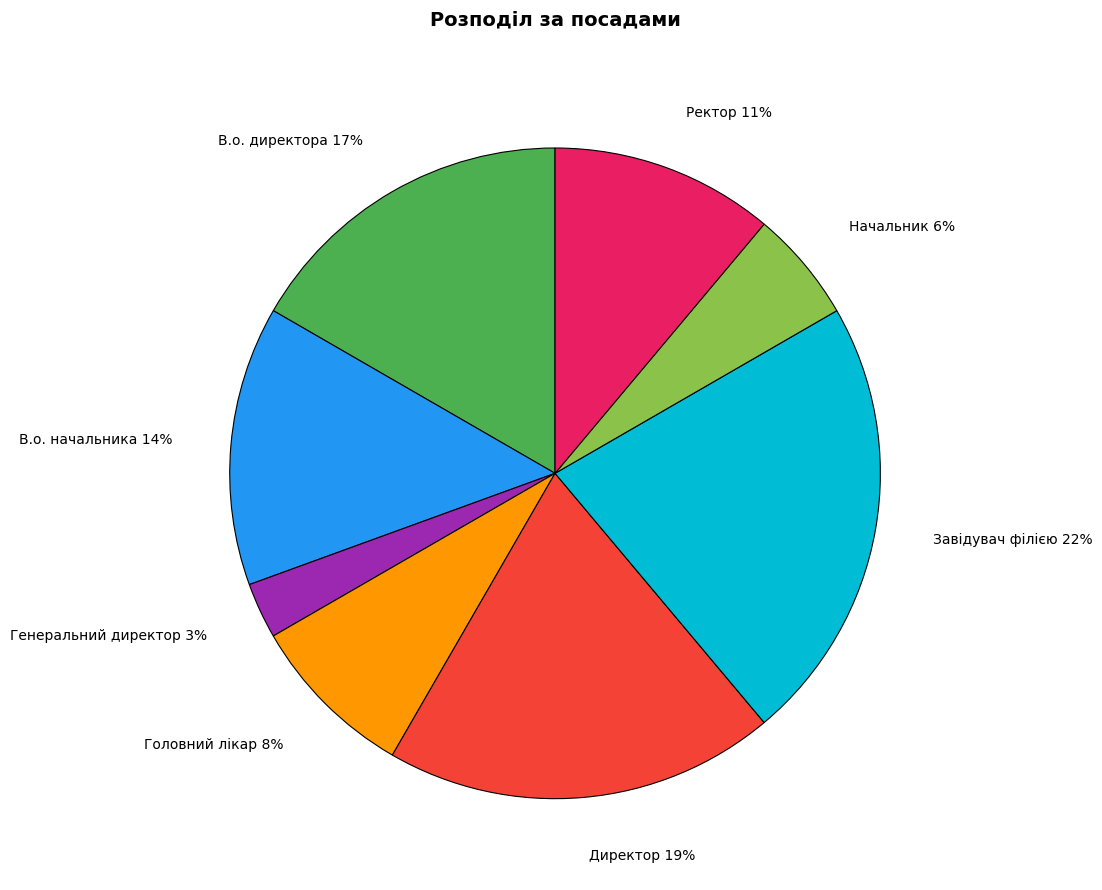

Which category has the smallest portion of the pie?

Генеральний директор